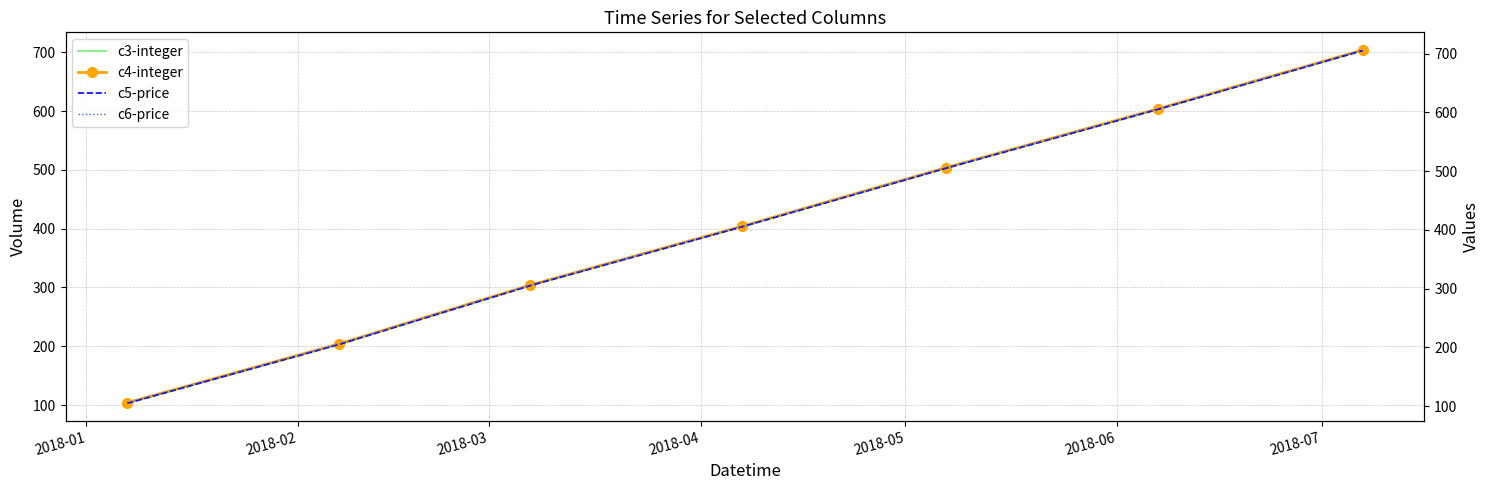

True or false: c4-integer and c6-price cross at least once.

False